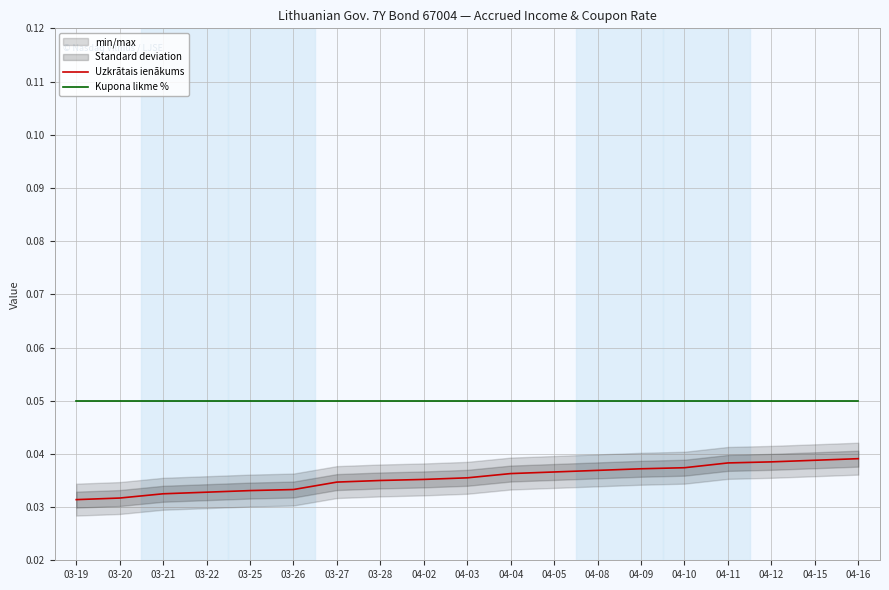

How many lines are shown in the chart?

2